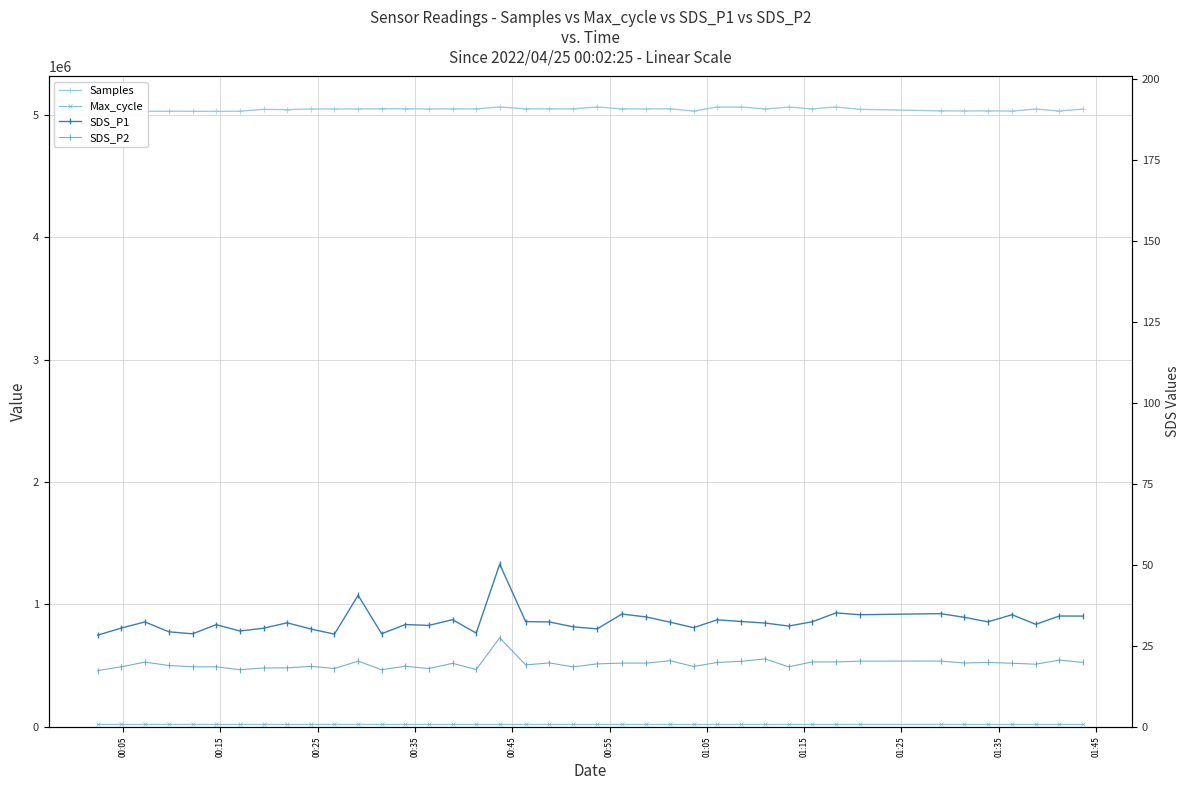

Which label corresponds to the smallest value in the chart?

00:05